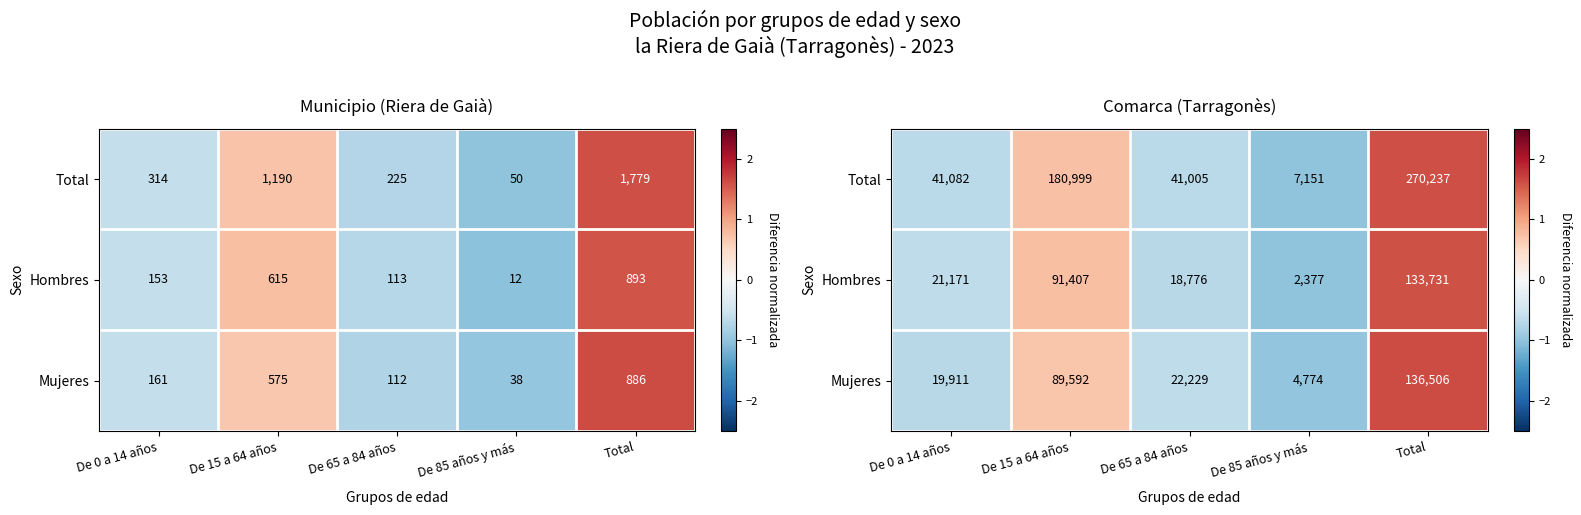

Where is Hombres nearest to the value 0?

De 0 a 14 años